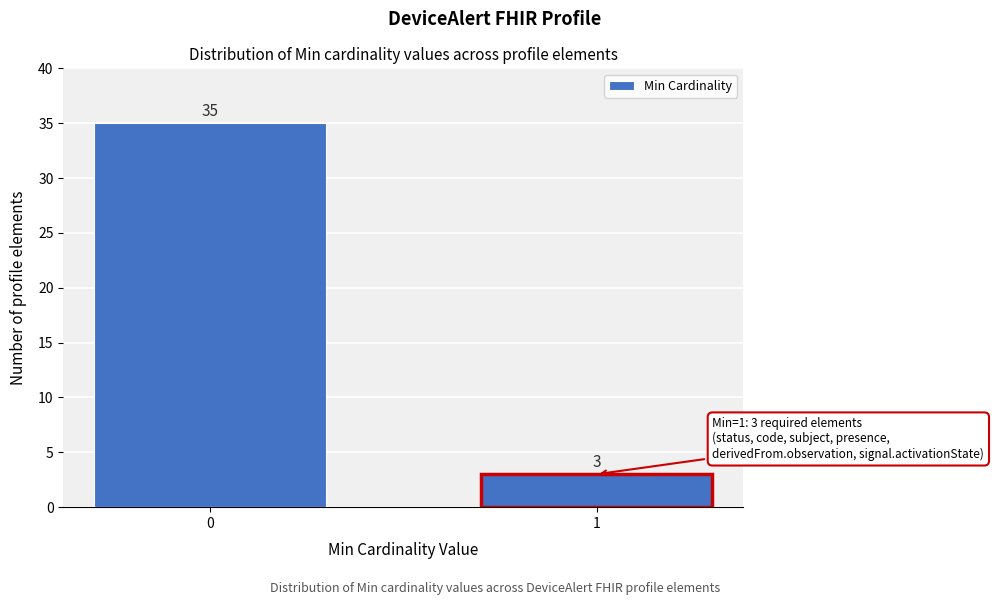

Reading left to right, transcribe all the data shown in this chart.

0=35	1=3